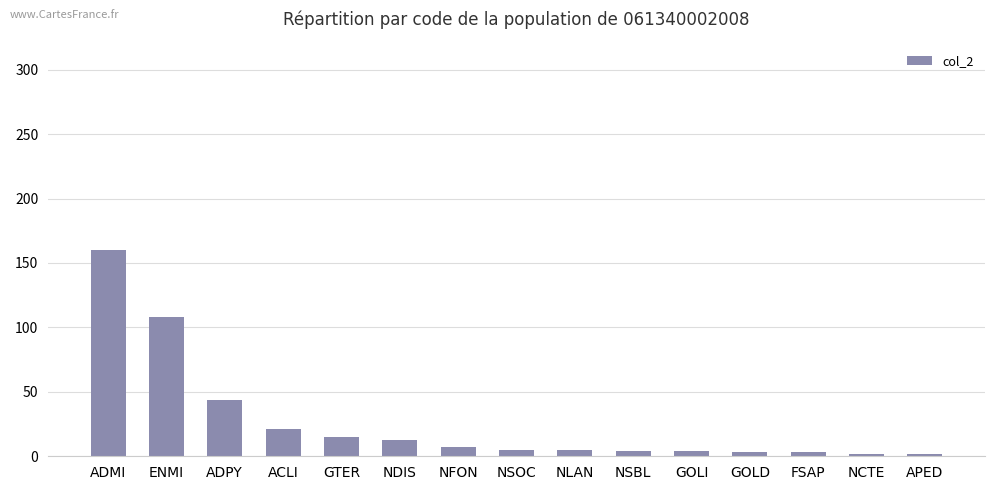

The value at ENMI is 108. True or false?

True